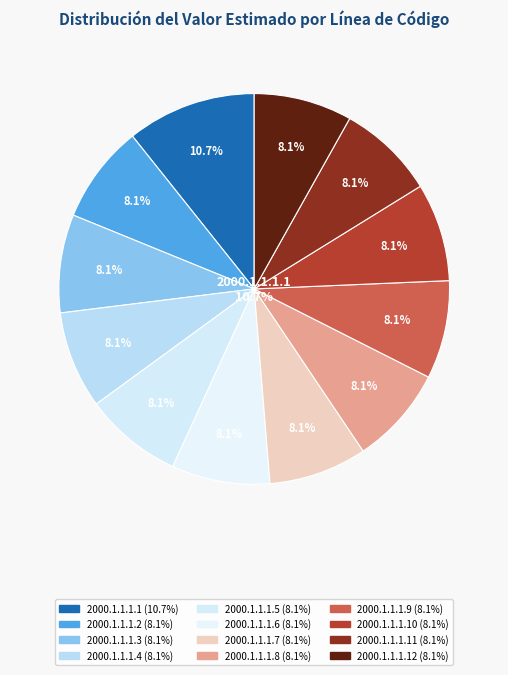

What portion of the pie excludes 2000.1.1.1.9?

91.9%